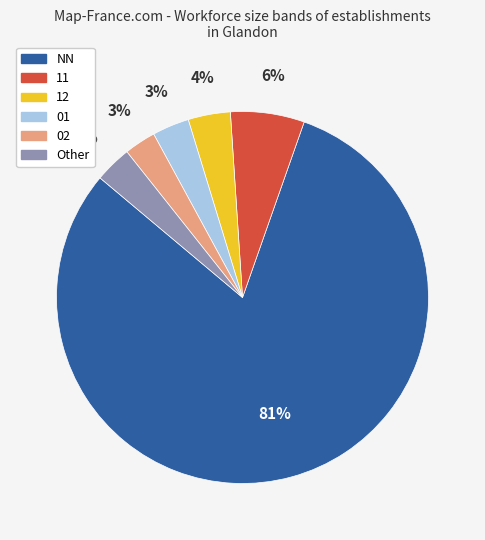

To the nearest percent, what is the difference between the largest and smallest slice percentages?

78%